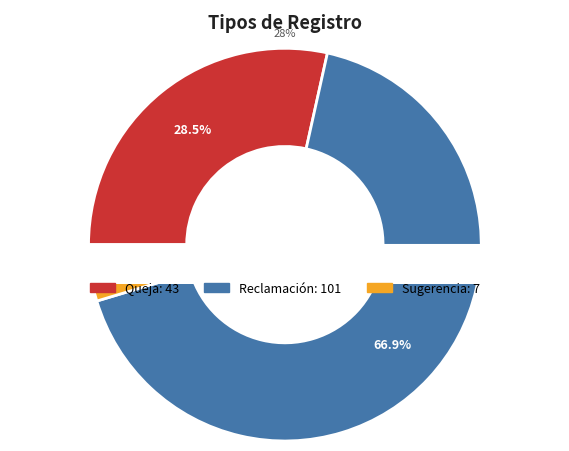

Does Reclamación represent more than half of the total?

Yes